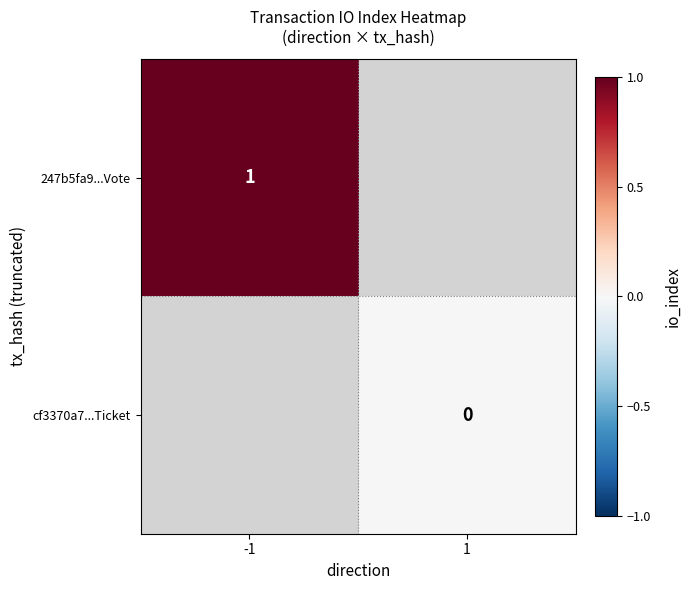

At how many categories does at least one series exceed 0?

1